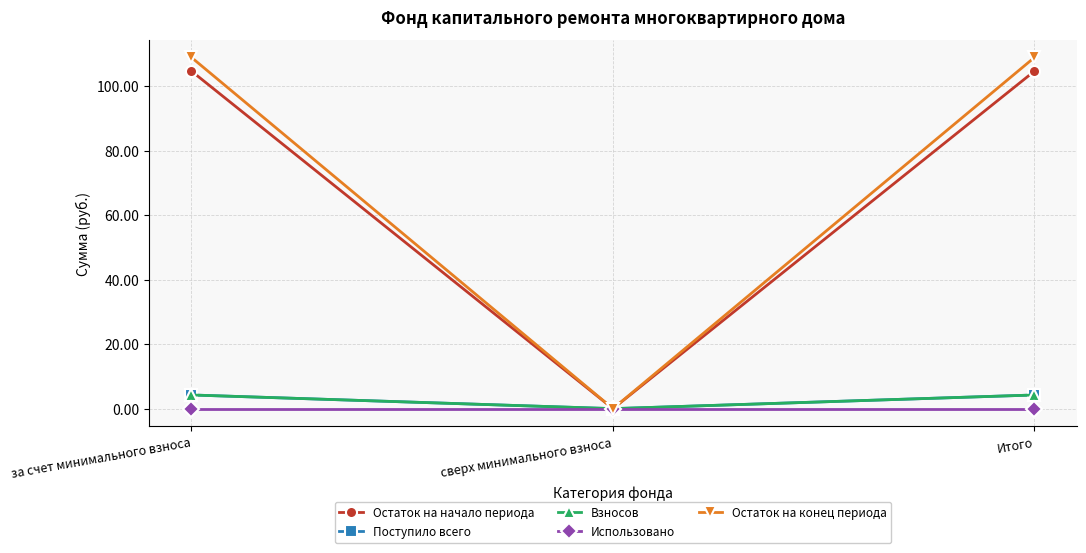

How many data points in Остаток на конец периода are less than 108?

1